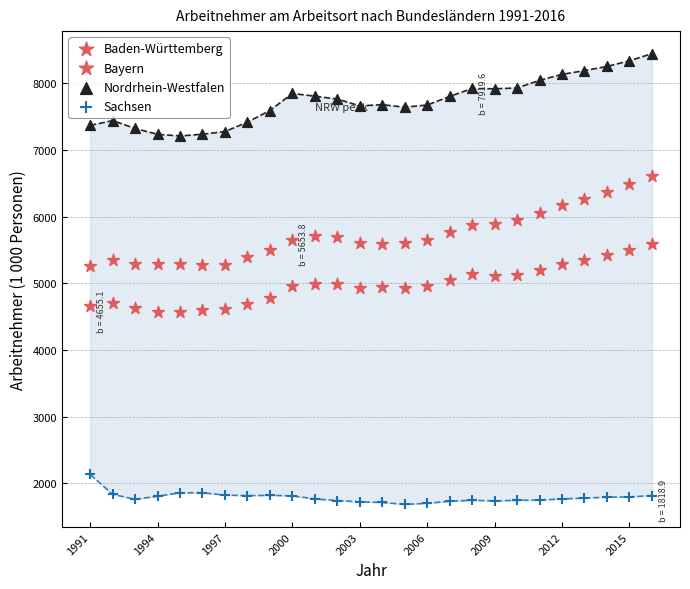

How many points are shown in the scatter plot?

104